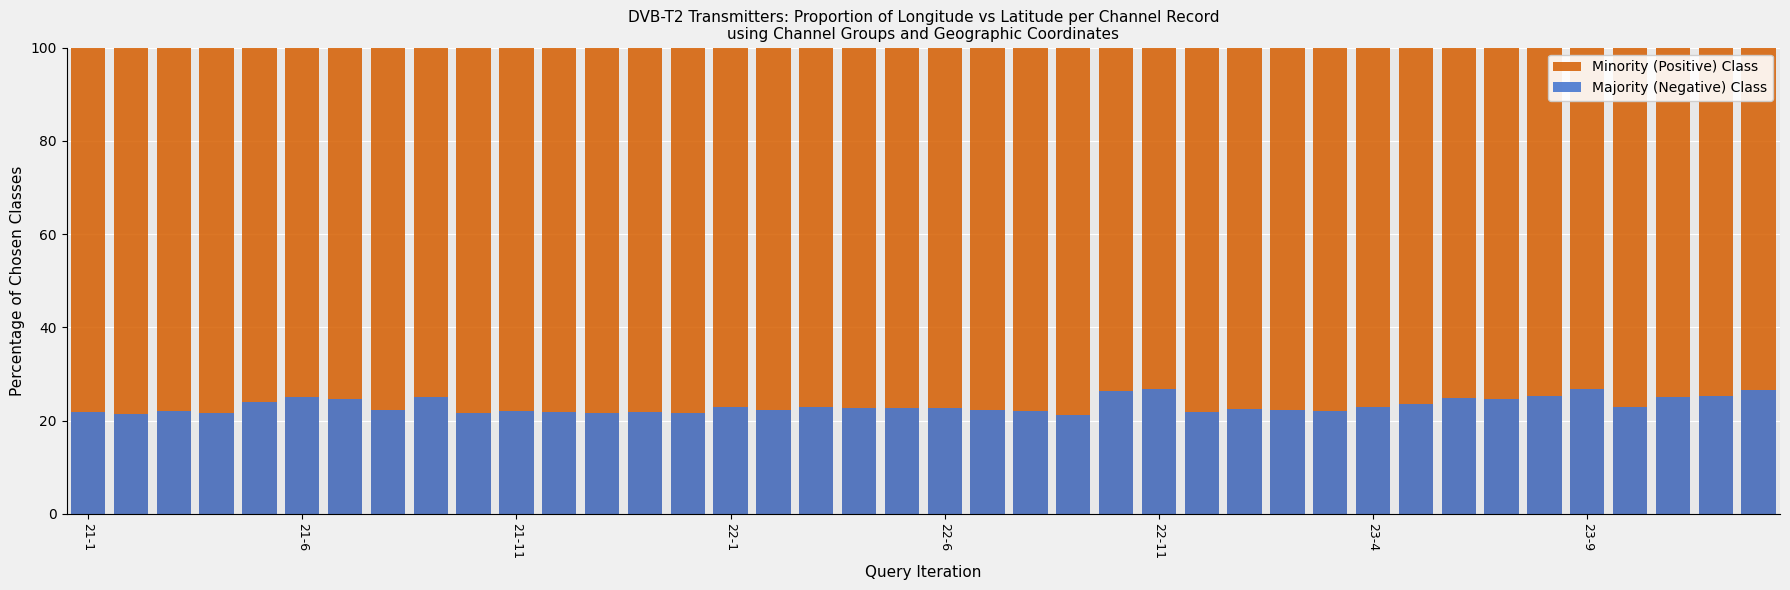

List the series in order of their overall mean, lowest first.

Majority (Negative) Class, Minority (Positive) Class